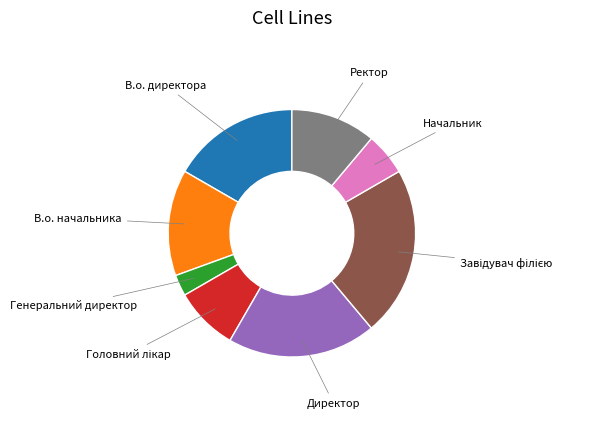

Which category has the smallest portion of the pie?

Генеральний директор